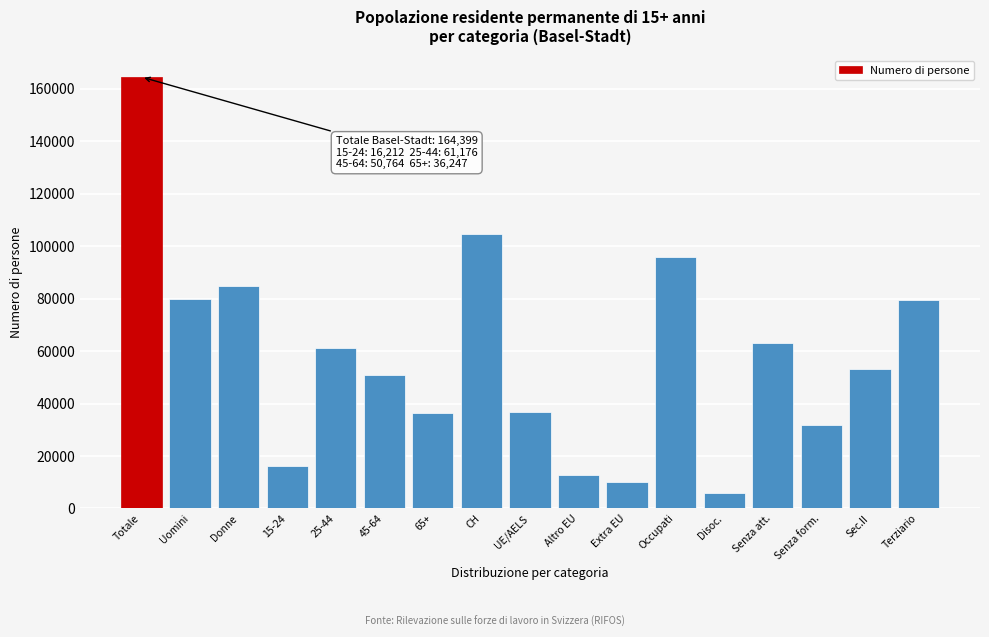

At which category does the chart reach its minimum across all series?

Disoc.